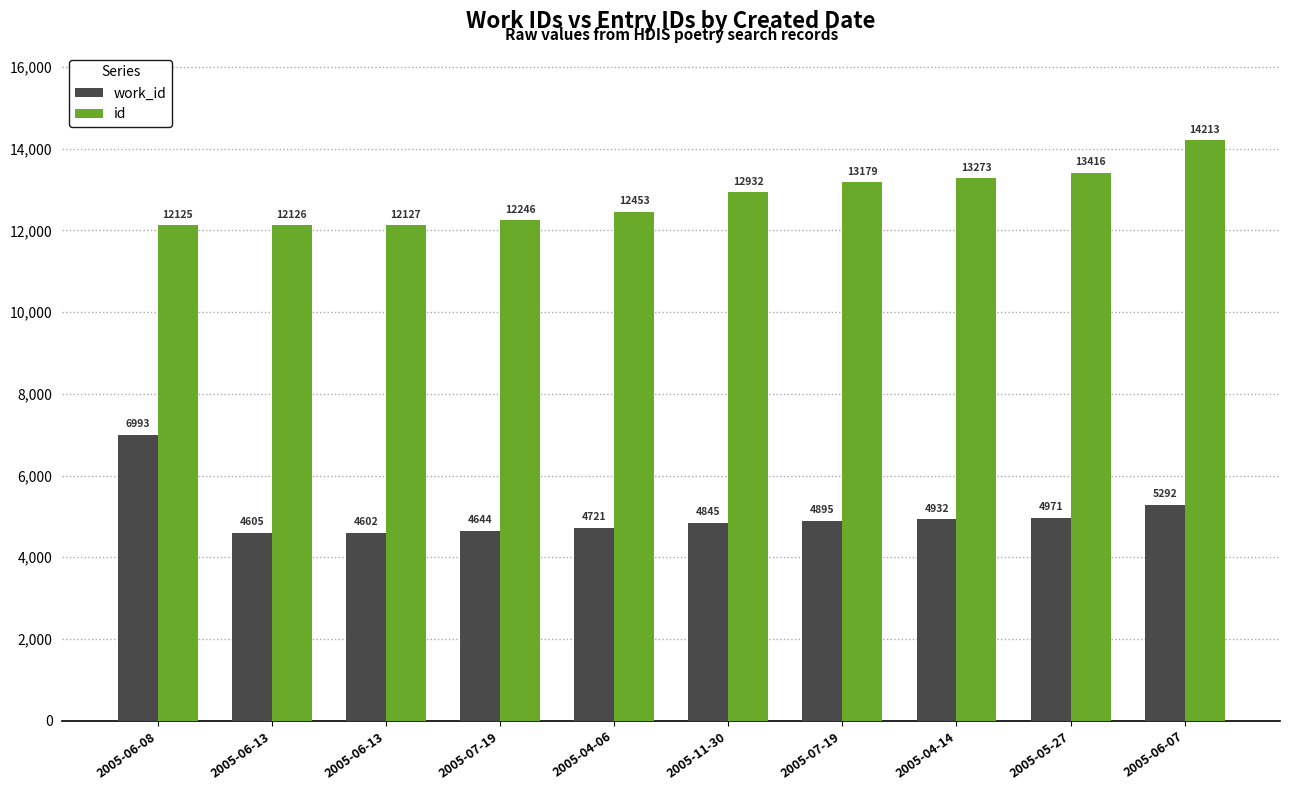

Is it true that work_id equals 4895 at 2005-07-19?

True